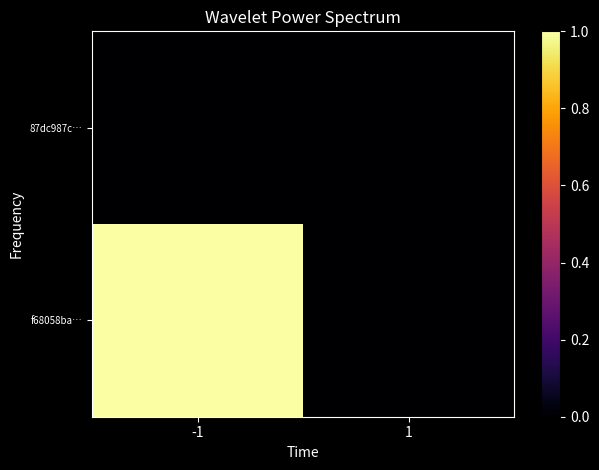

At -1, list the series in order from largest to smallest.

f68058ba…, 87dc987c…